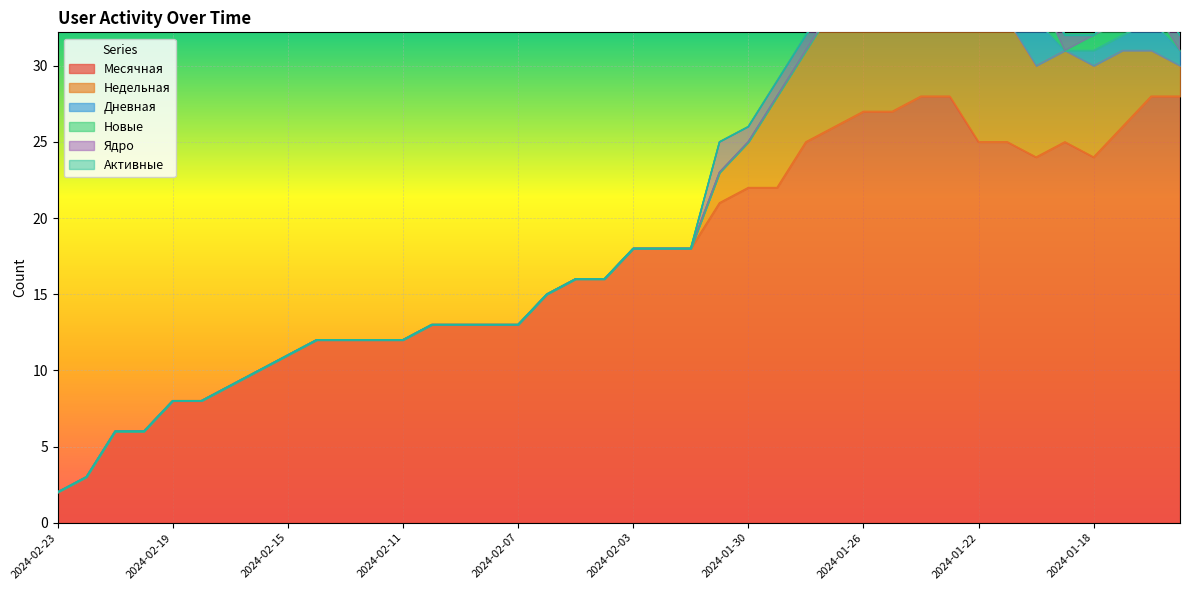

The value of Недельная at 2024-01-26 is 2. True or false?

False